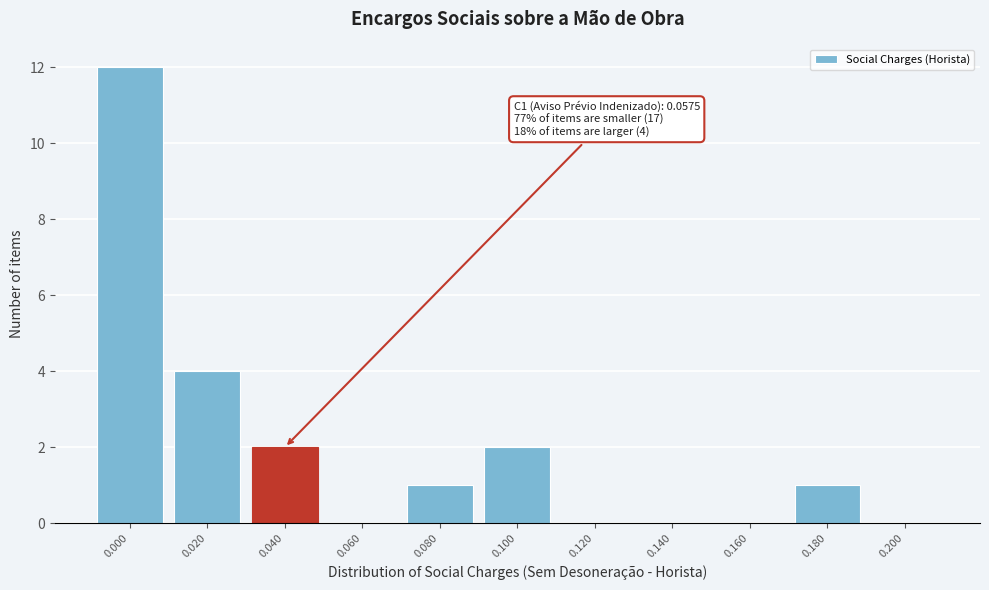

Reading right to left, list all the values displayed in this chart.

0.200=0	0.180=1	0.160=0	0.140=0	0.120=0	0.100=2	0.080=1	0.060=0	0.040=2	0.020=4	0.000=12